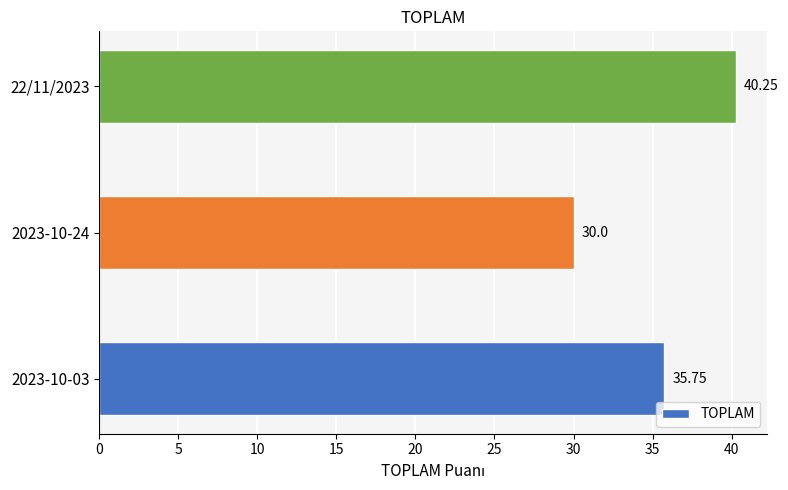

Which category has the highest value across all series?

22/11/2023